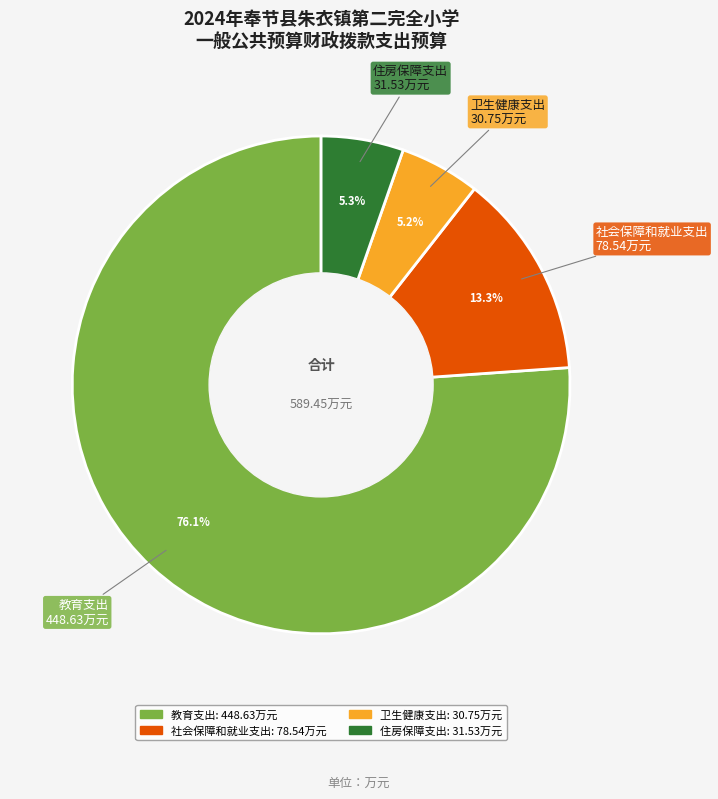

How many slices are in this pie chart?

4